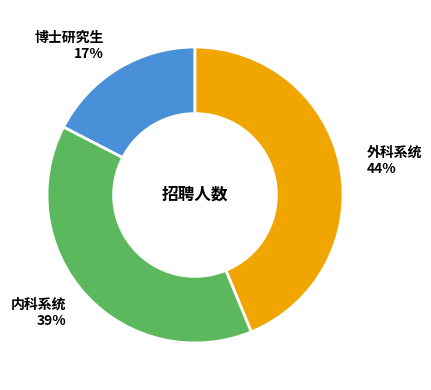

Does any single category account for the majority?

No